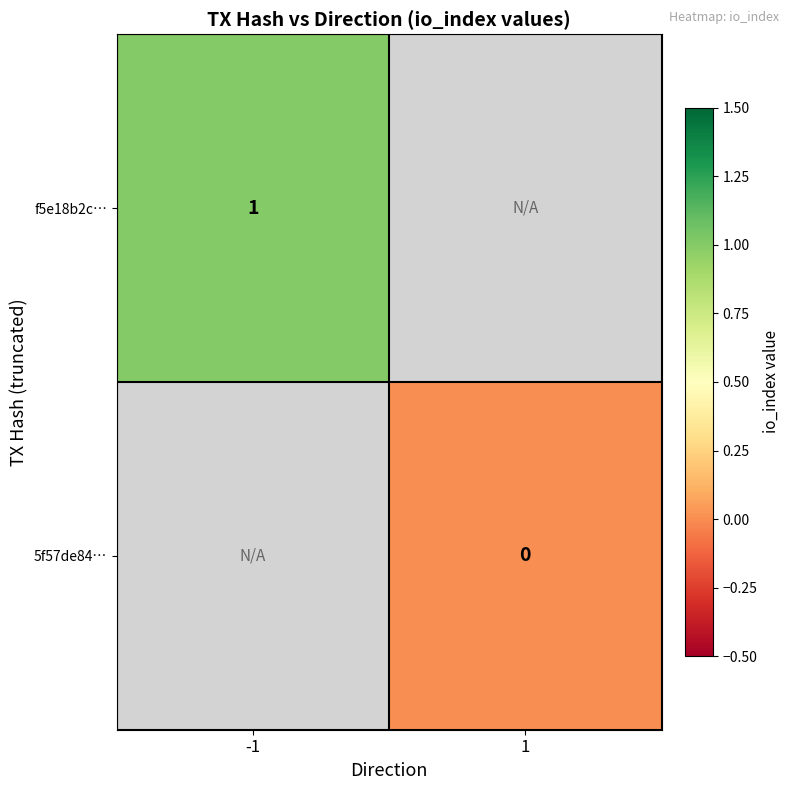

List the series in order of their peak value, highest first.

f5e18b2c…, 5f57de84…